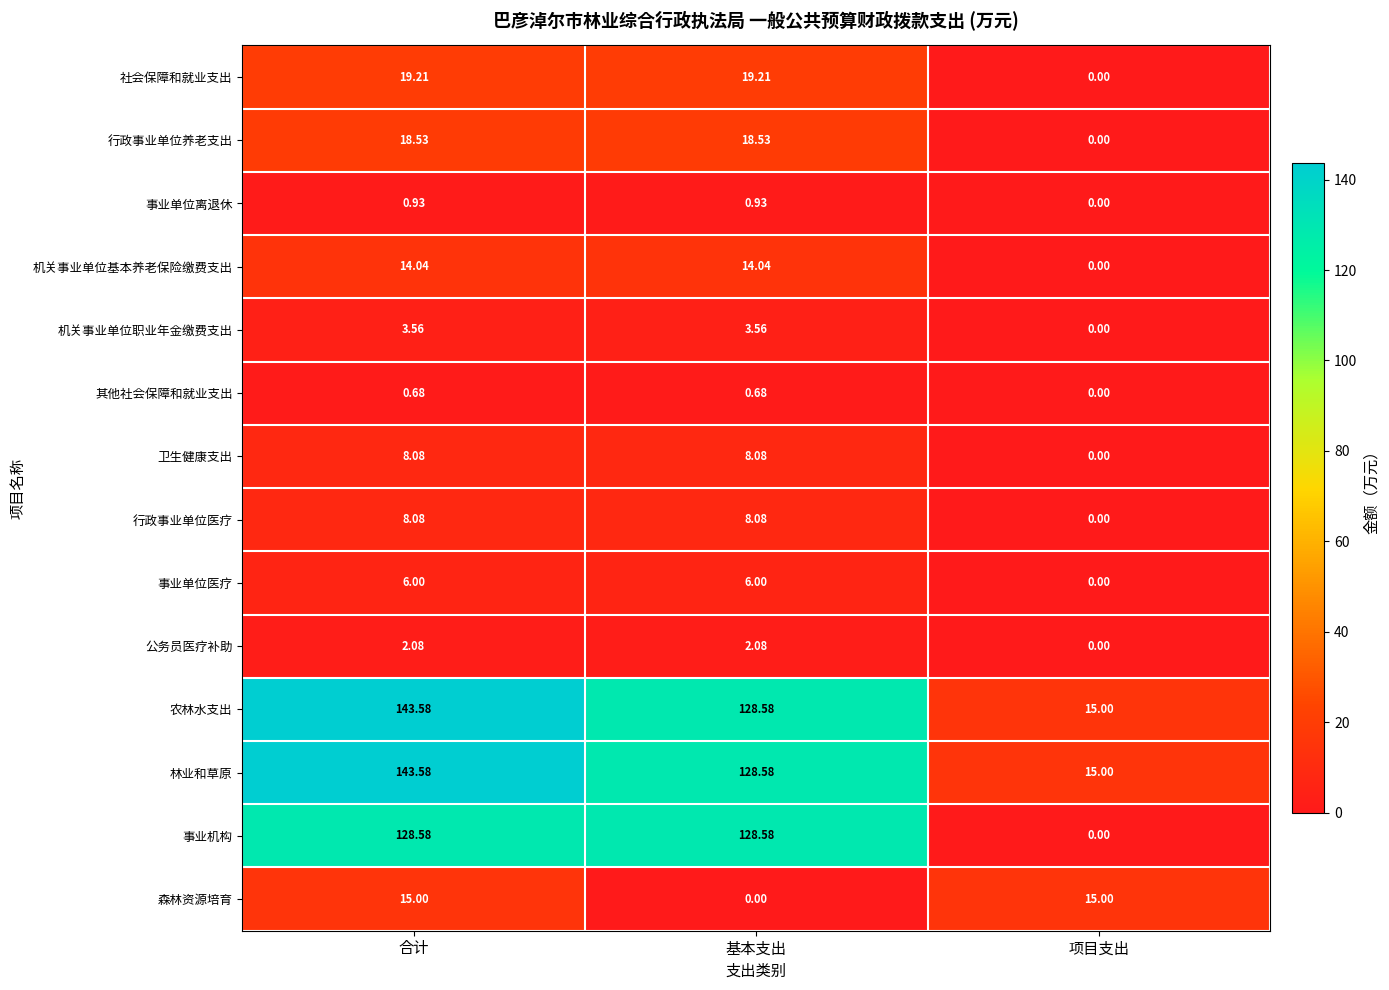

At which category does the chart reach its peak across all series?

合计